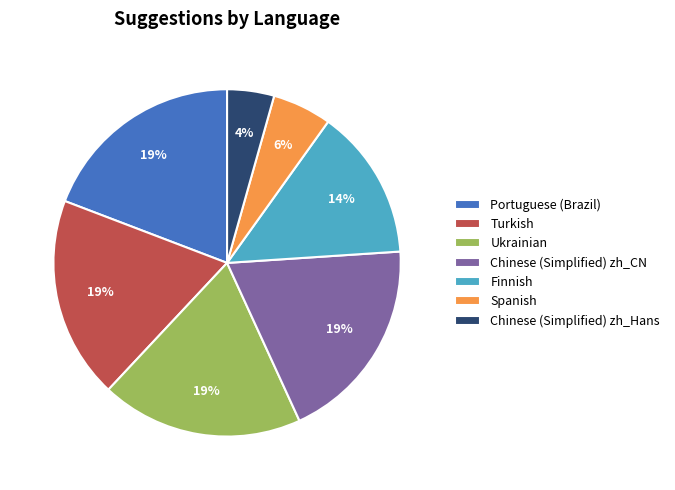

To the nearest percent, what percentage of the pie is Portuguese (Brazil)?

19%